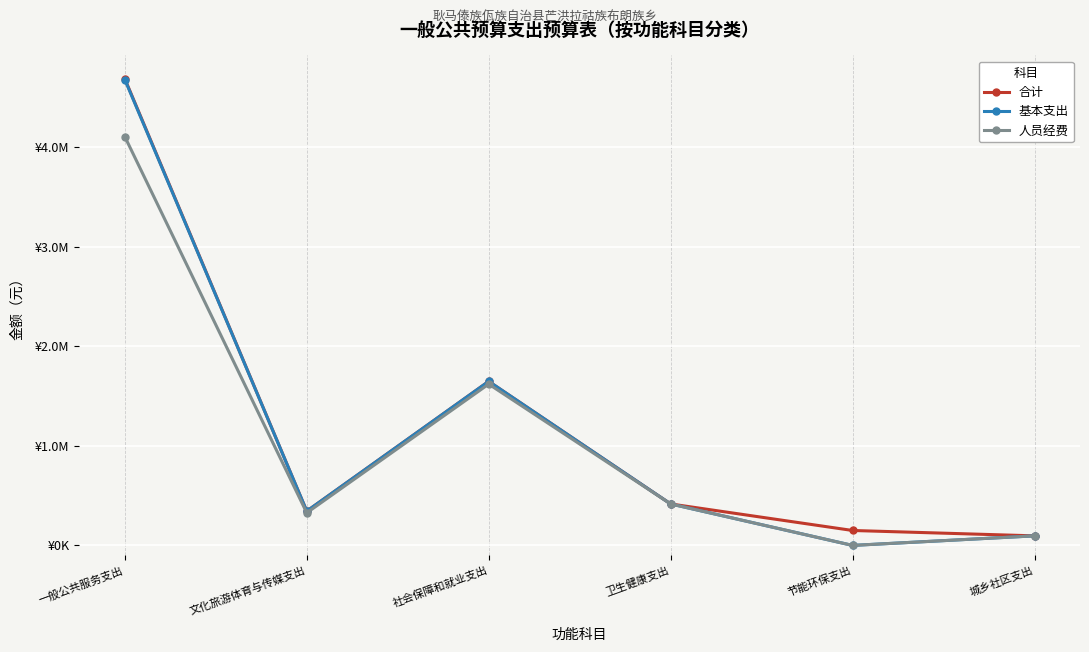

Where is the first local minimum for 合计?

文化旅游体育与传媒支出